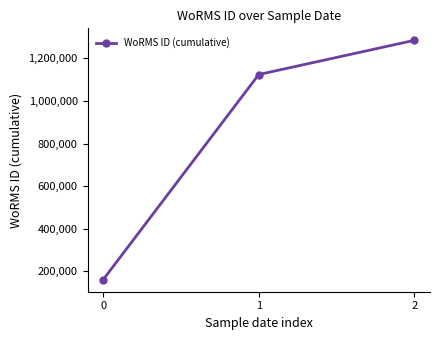

What is the value of the 1st point from the left?

160572